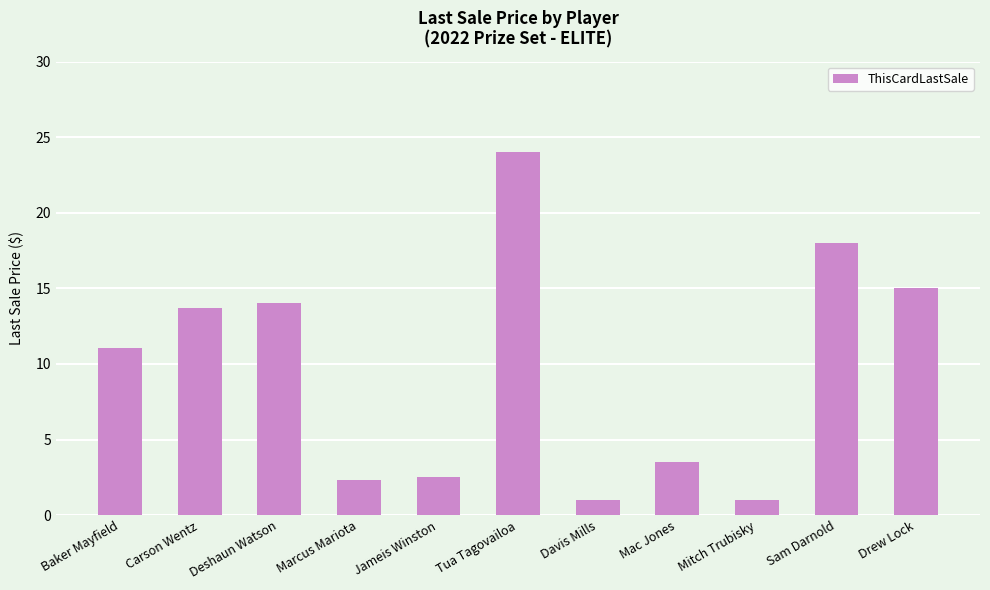

Reading right to left, what are all the values shown in this chart?

Drew Lock=15.0	Sam Darnold=18.0	Mitch Trubisky=1.0	Mac Jones=3.5	Davis Mills=1.0	Tua Tagovailoa=24.0	Jameis Winston=2.5	Marcus Mariota=2.3	Deshaun Watson=14.0	Carson Wentz=13.7	Baker Mayfield=11.0